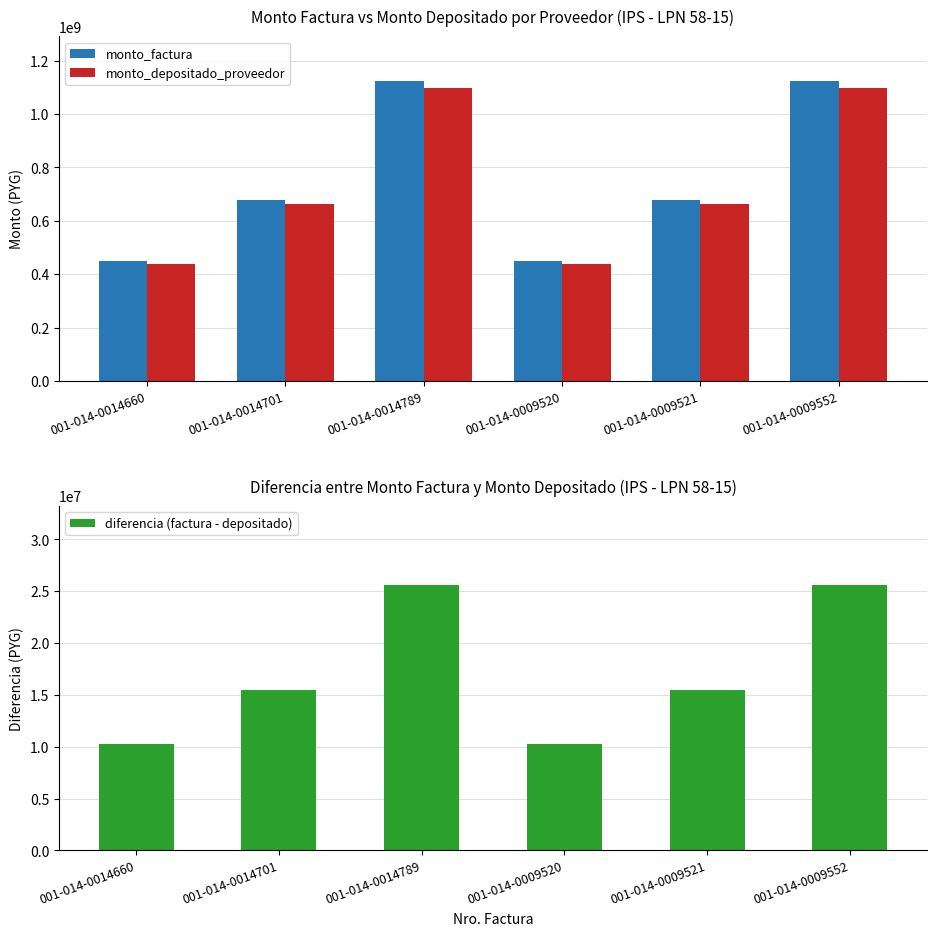

Which series changed the most between 001-014-0014701 and 001-014-0014789?

monto_factura